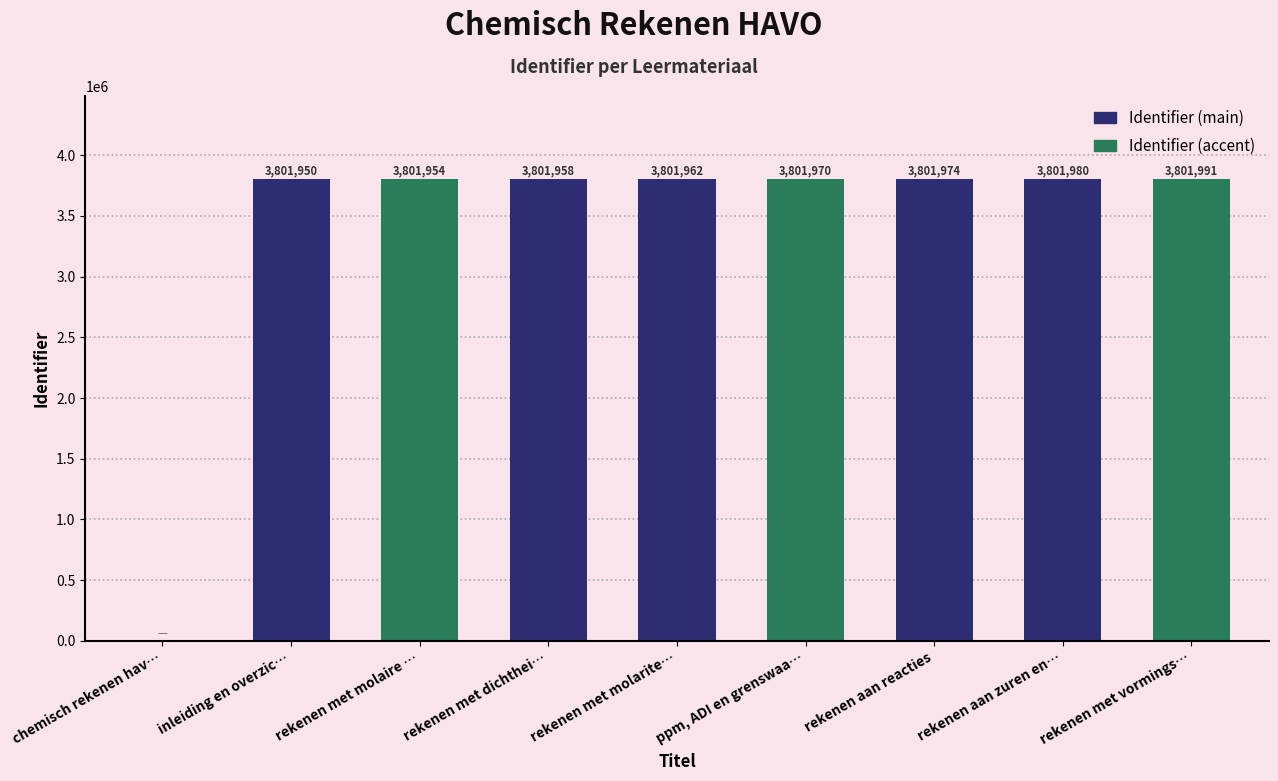

What is the greatest value displayed?

3801991